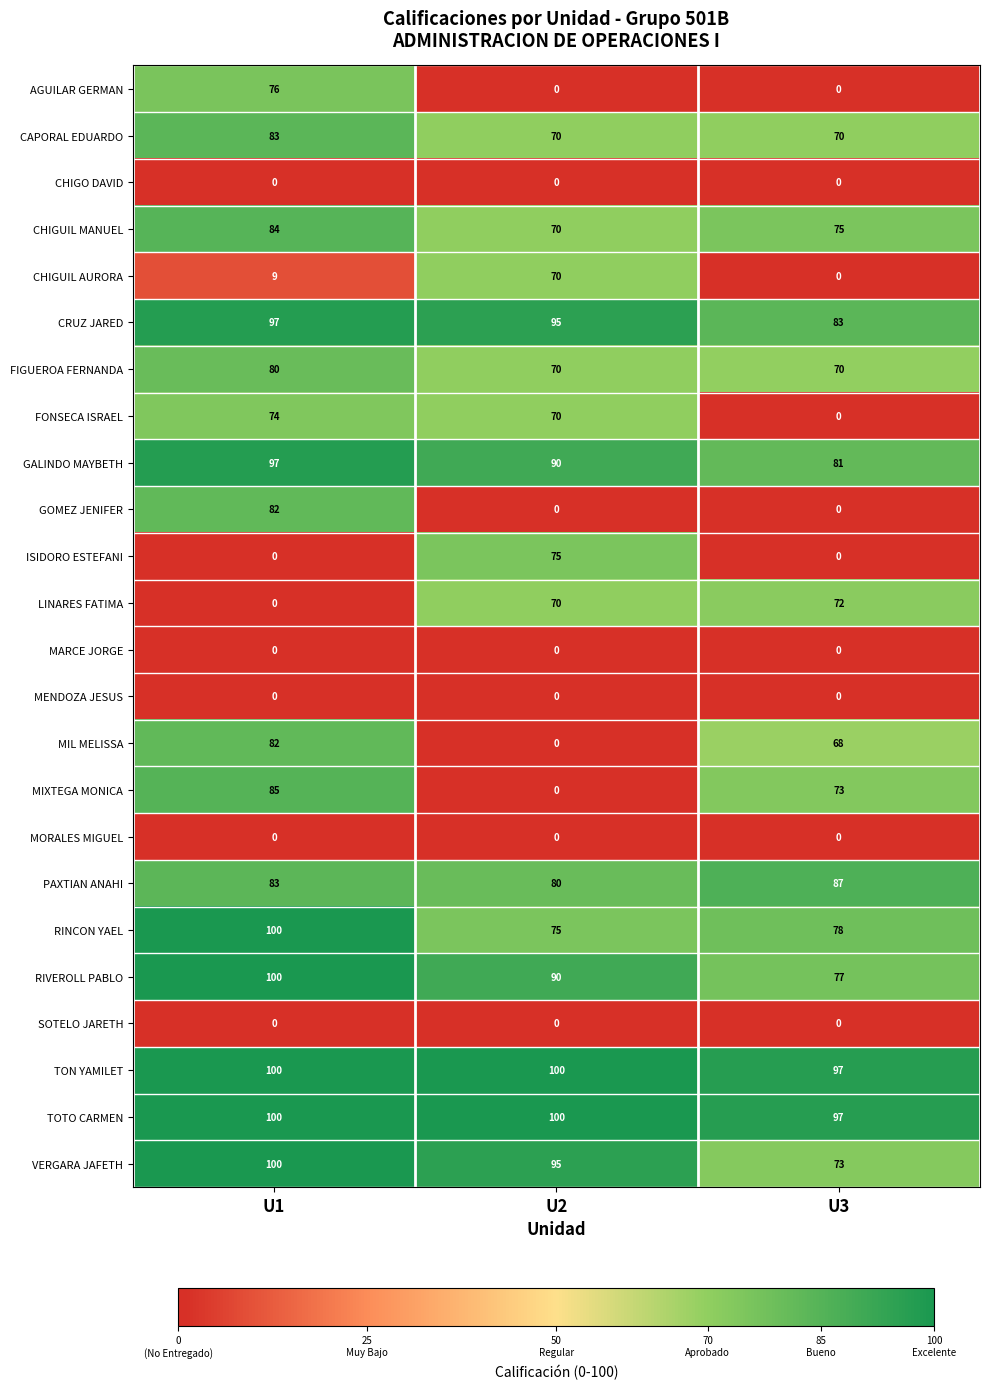

What is the difference between the CAPORAL EDUARDO values at U2 and U1?

13